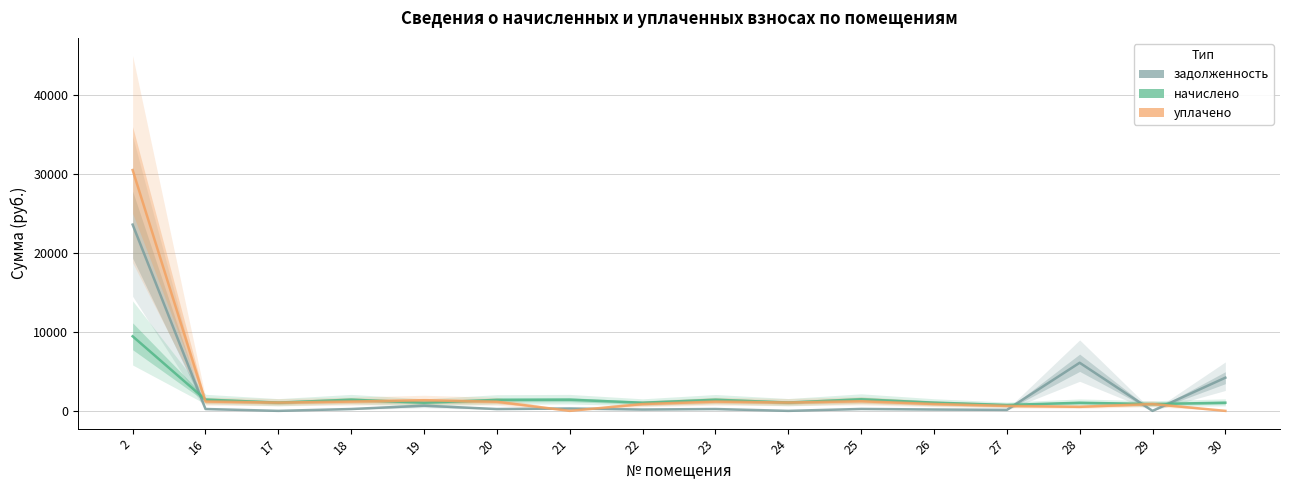

At which label is задолженность closest to 11808?

28